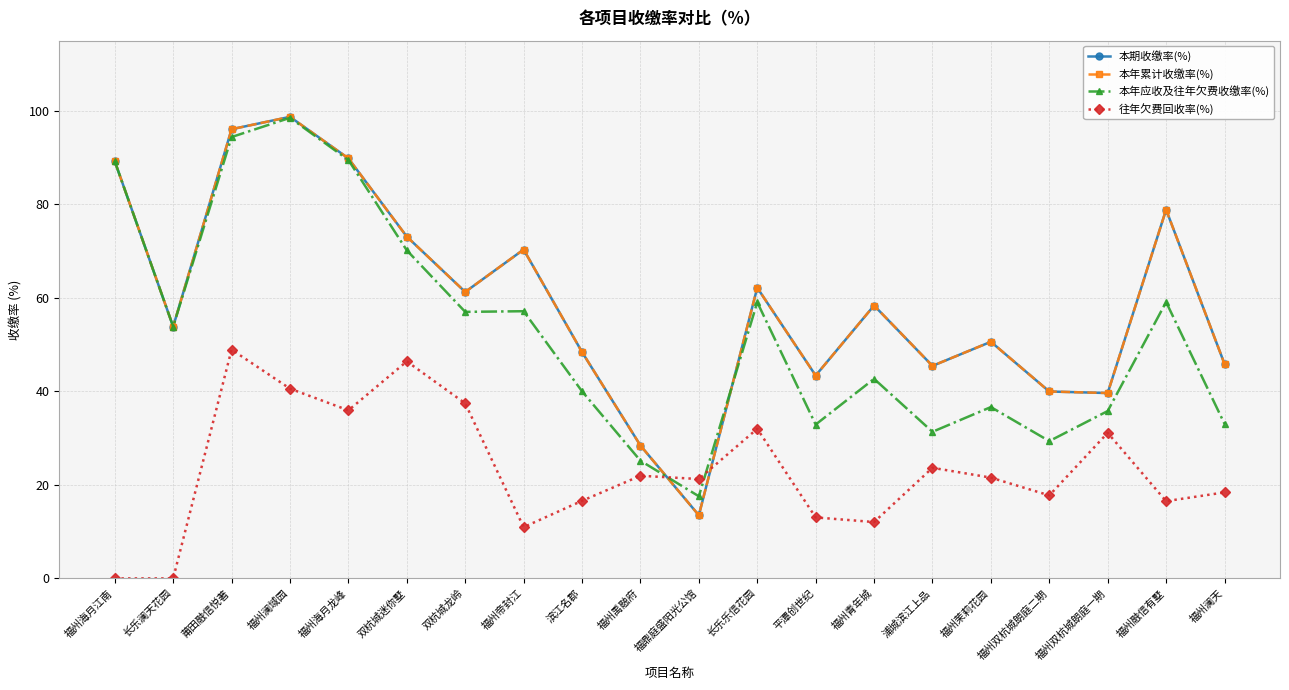

At how many categories does at least one series exceed 94?

2